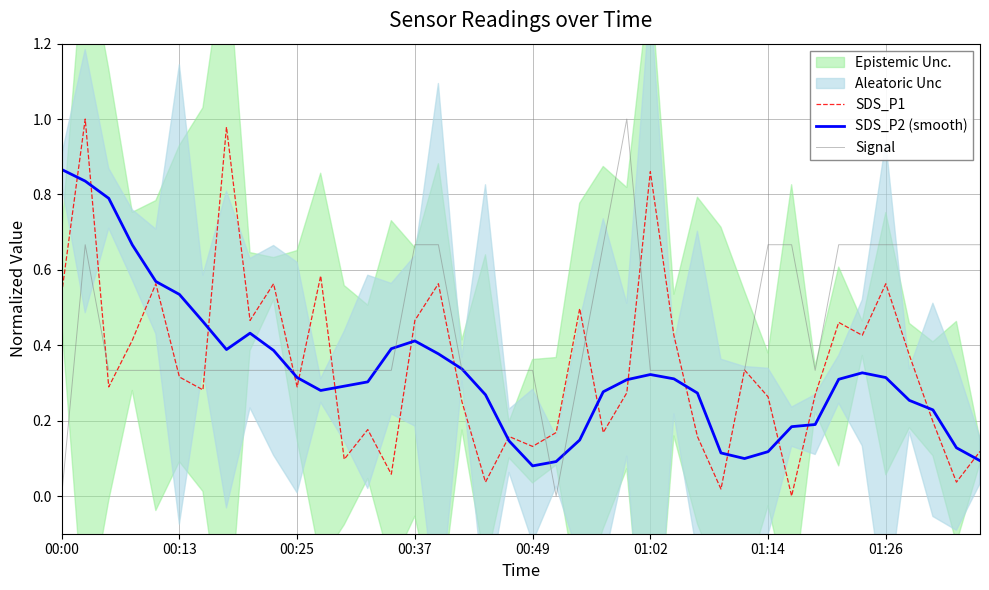

The value of SDS_P2 (smooth) at 36 is 0.4. True or false?

False